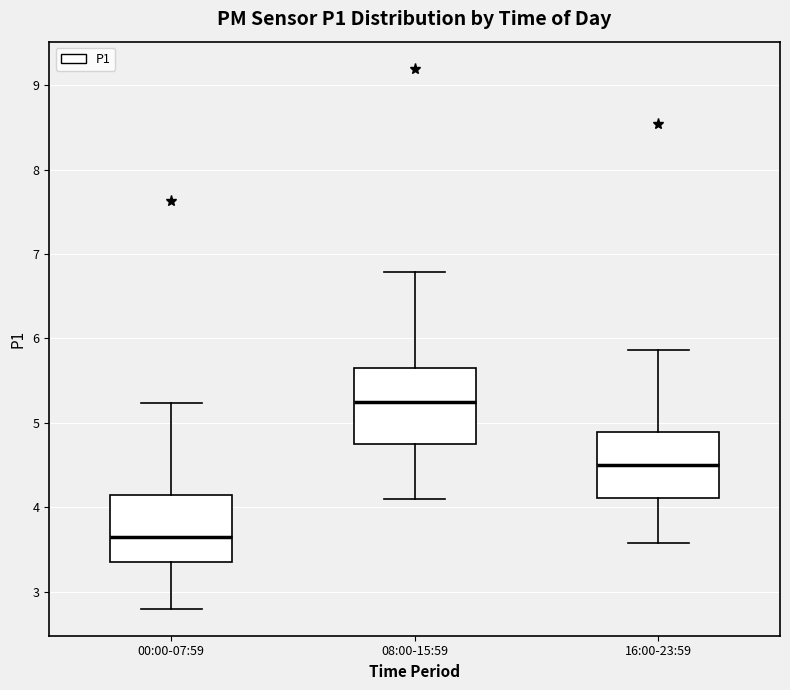

Which box has the lowest median line?

00:00-07:59